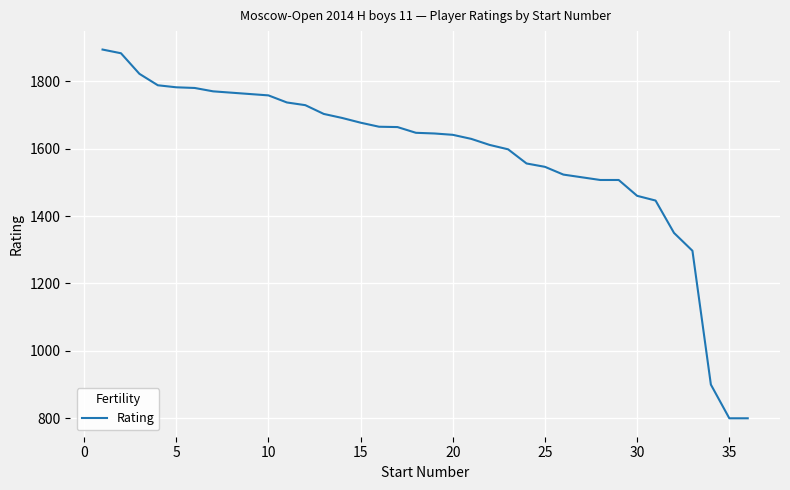

What is the smallest value displayed?

800